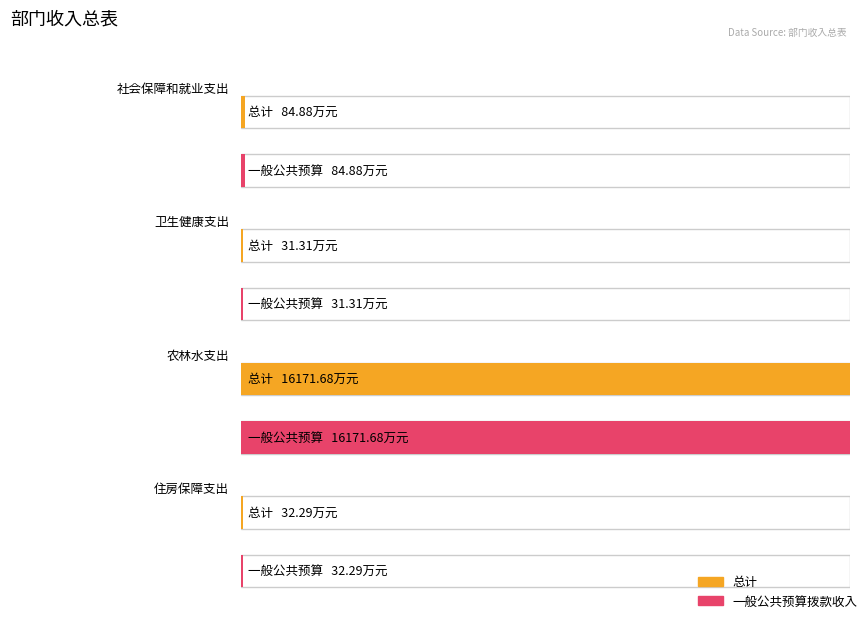

Reading left to right, transcribe all the data shown in this chart.

总计: 社会保障和就业支出=84.9	卫生健康支出=31.3	农林水支出=16171.7	住房保障支出=32.3
一般公共预算拨款收入: 社会保障和就业支出=84.9	卫生健康支出=31.3	农林水支出=16171.7	住房保障支出=32.3